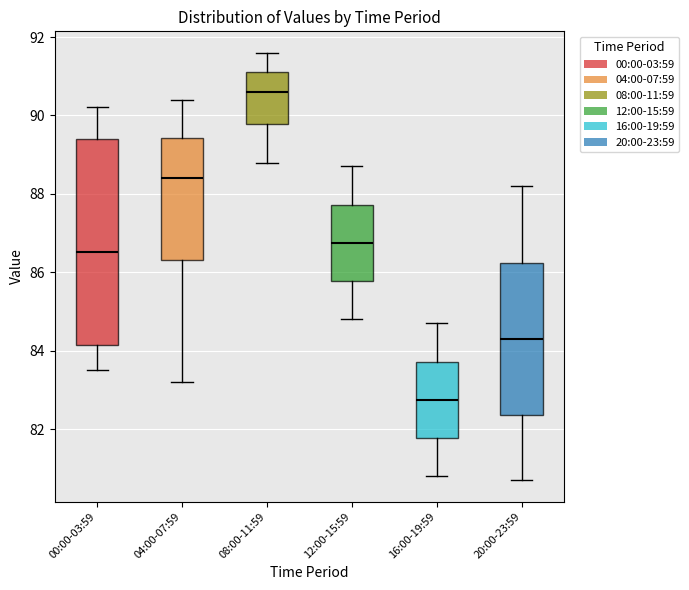

Where does the median line of the box for 00:00-03:59 sit on the y-axis? The values are not printed on the chart, so give them approximately, as read against the axis.

86.6